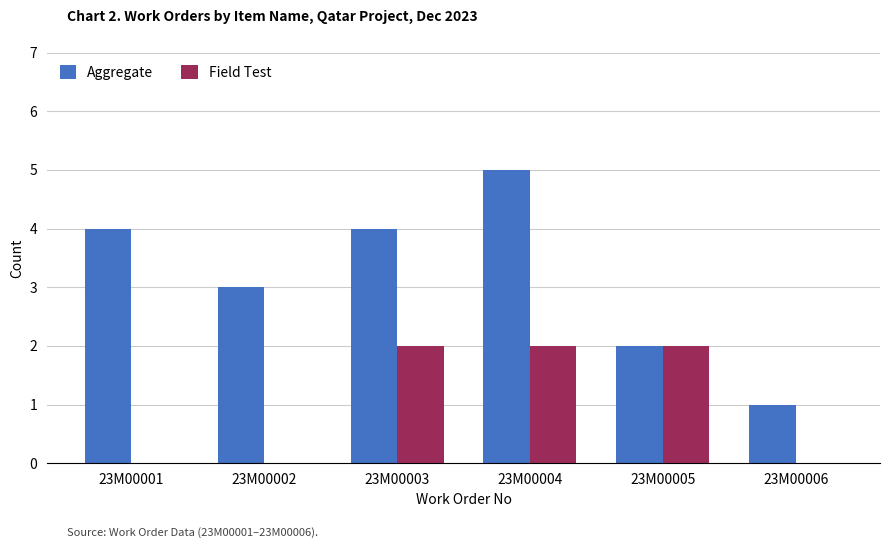

How many Field Test values are between 0 and 2?

6